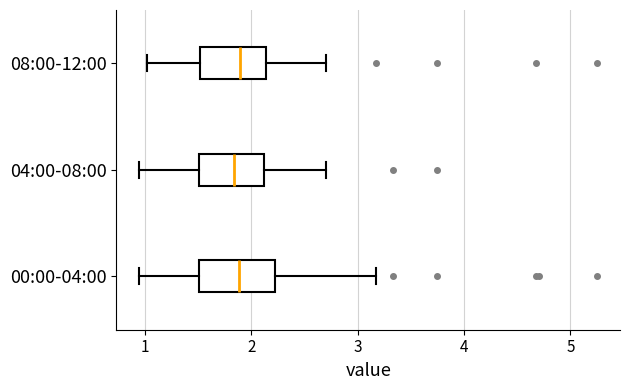

Reading bottom to top, transcribe this box plot: for each box, give where its median line is, the range the box spans, and where its two whiskers end, as read against the x-axis. The values are not printed on the chart, so give them approximately, as read against the axis.

00:00-04:00: median 1.9, box 1.5 to 2.2, whiskers 1.0 to 3.2
04:00-08:00: median 1.8, box 1.5 to 2.1, whiskers 1.0 to 2.7
08:00-12:00: median 1.9, box 1.5 to 2.1, whiskers 1.0 to 2.7